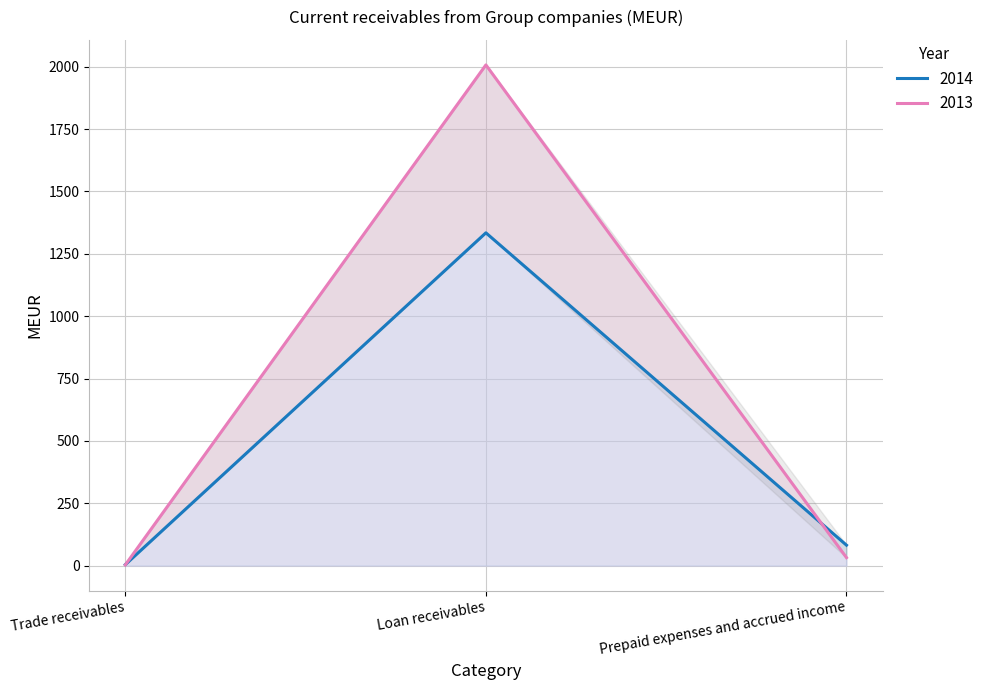

What is the difference between the second highest and minimum values in the 2014 series?

78